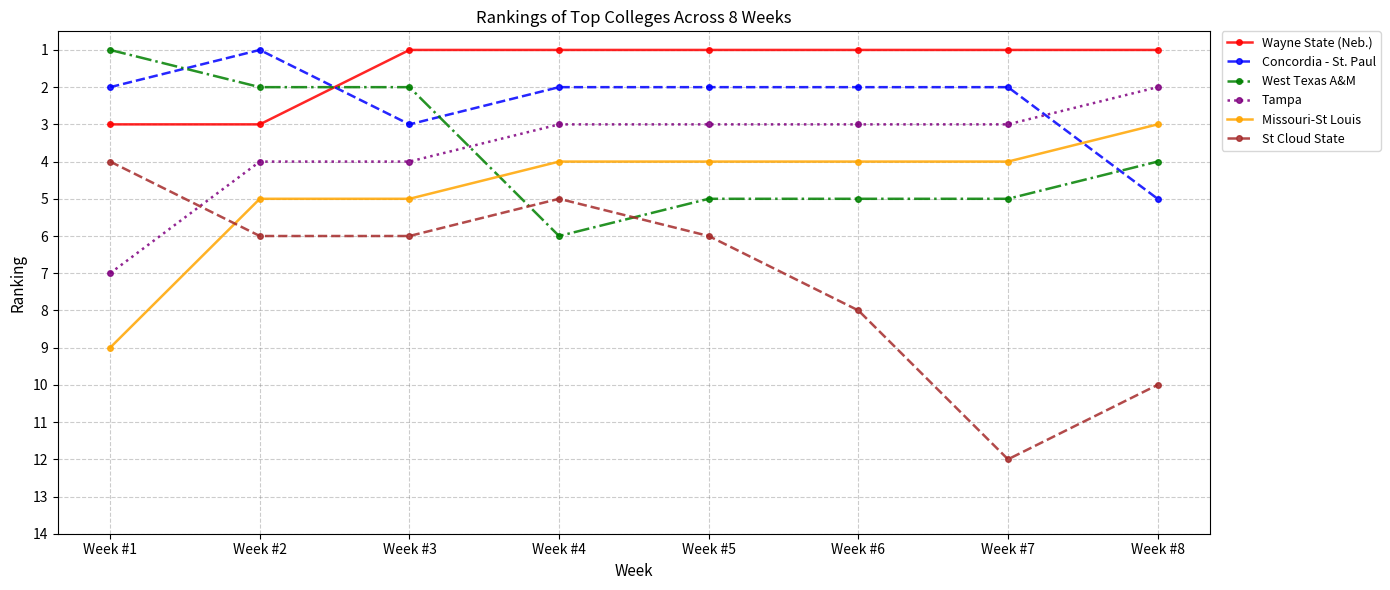

What is the highest value of the Concordia - St. Paul series?

5